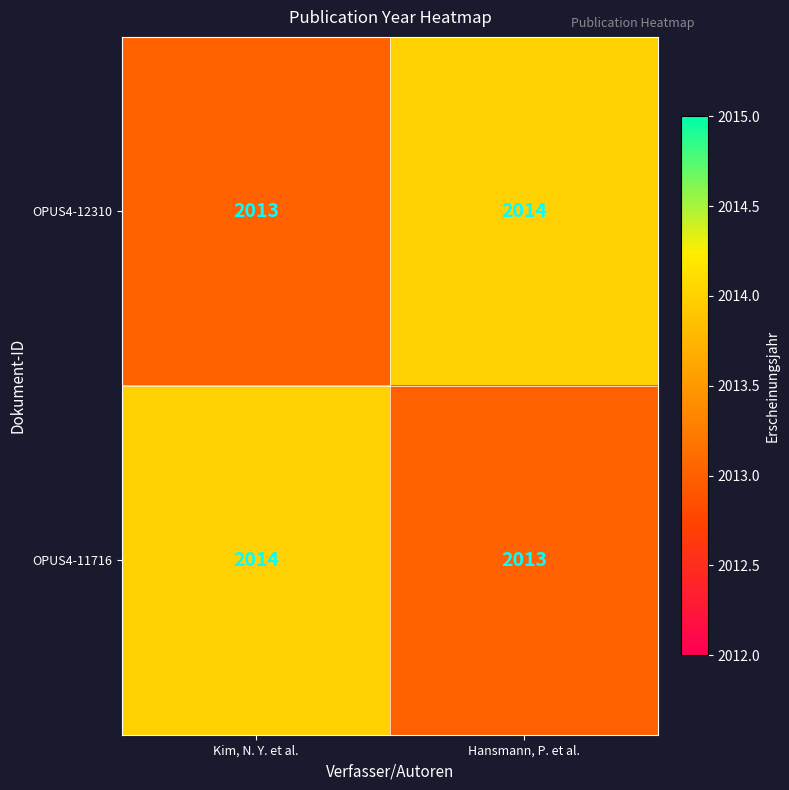

What is the total value across all series at Kim, N. Y. et al.?

4027